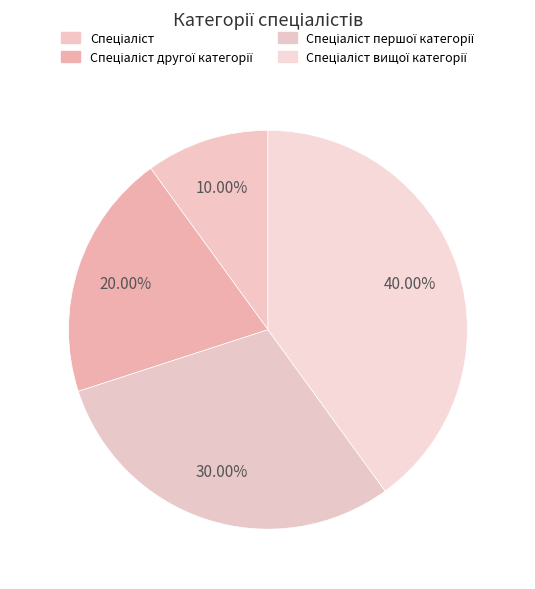

Count the number of slices in the pie.

4